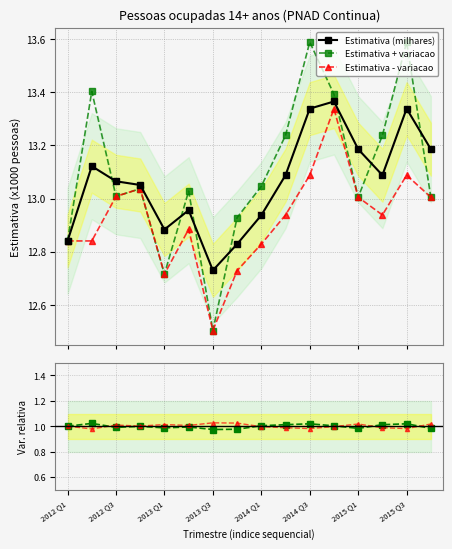

What is the lowest value of the Estimativa + variacao series?

12.5